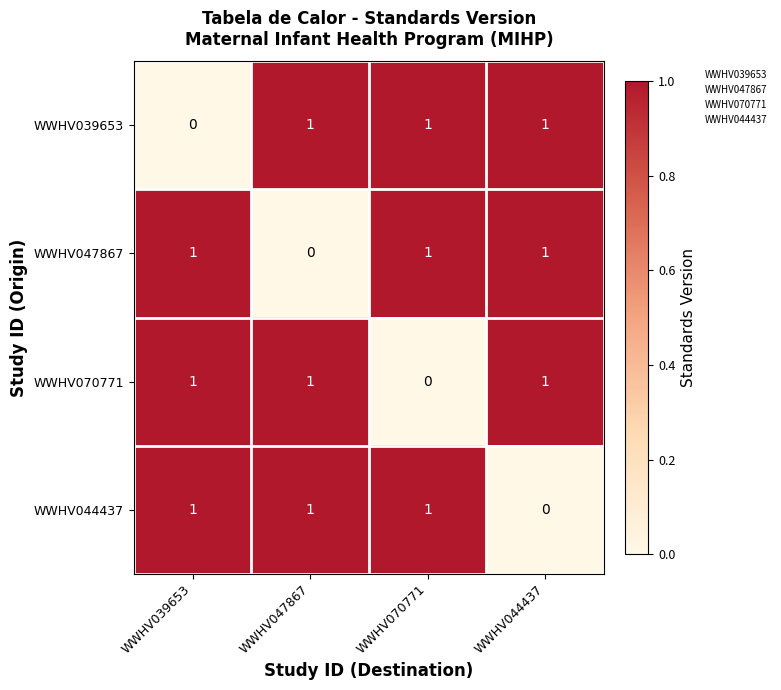

At how many categories does at least one series exceed 0?

4